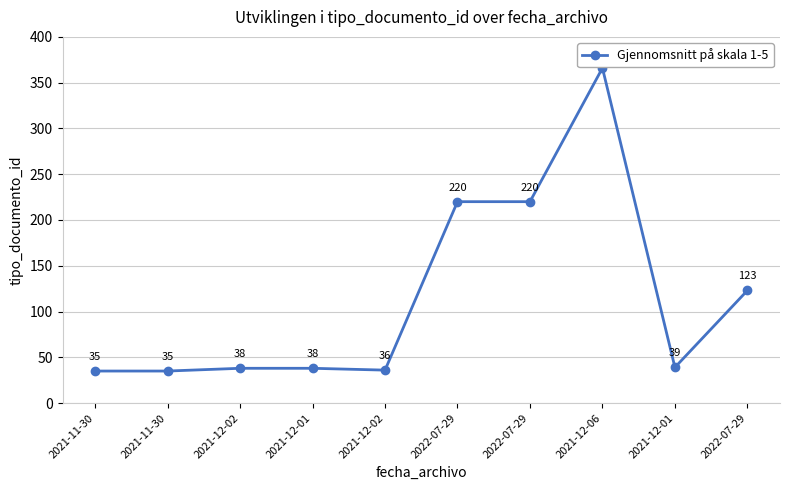

Is it true that the value at 2021-12-02 is 10?

False